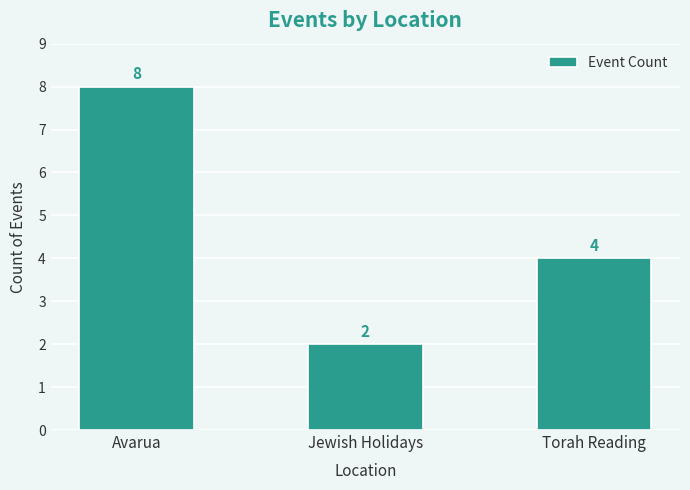

What is the difference between the values at Avarua and Torah Reading?

4